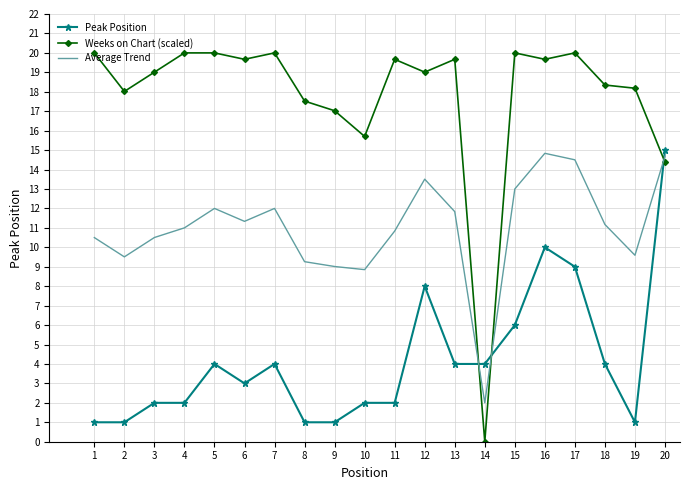

Which series has the largest range (max minus min)?

Weeks on Chart (scaled)